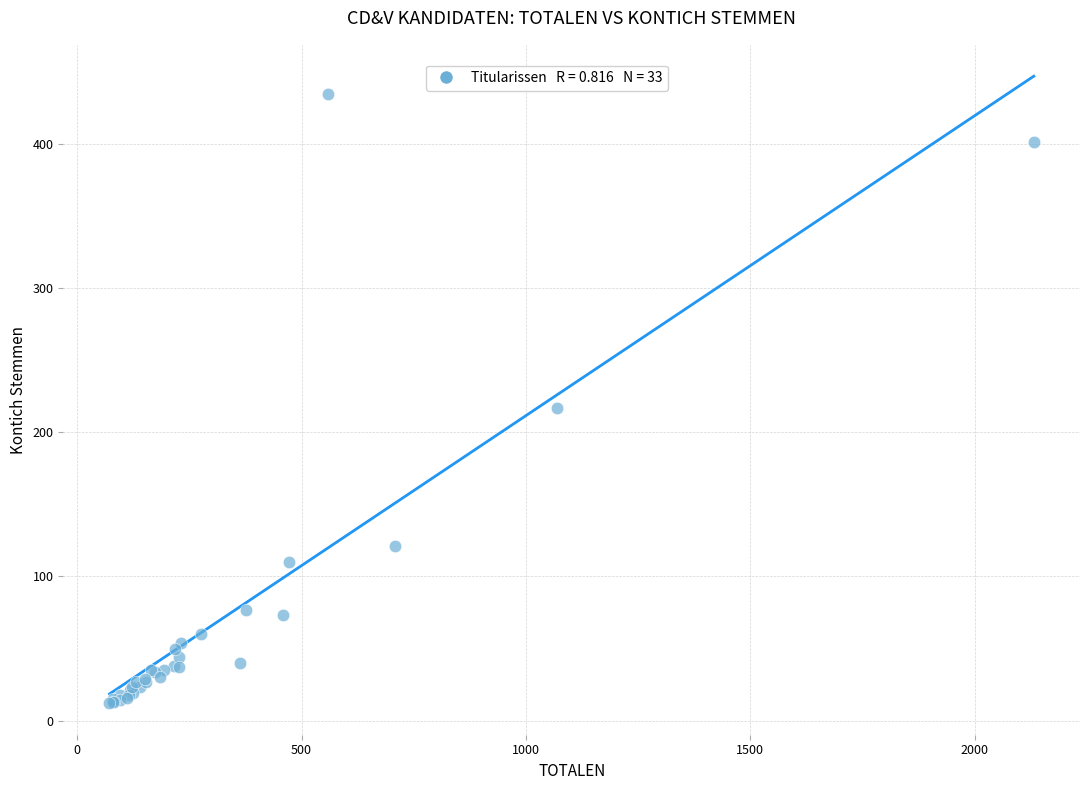

What Y value in the scatter plot is closest to 223?

217